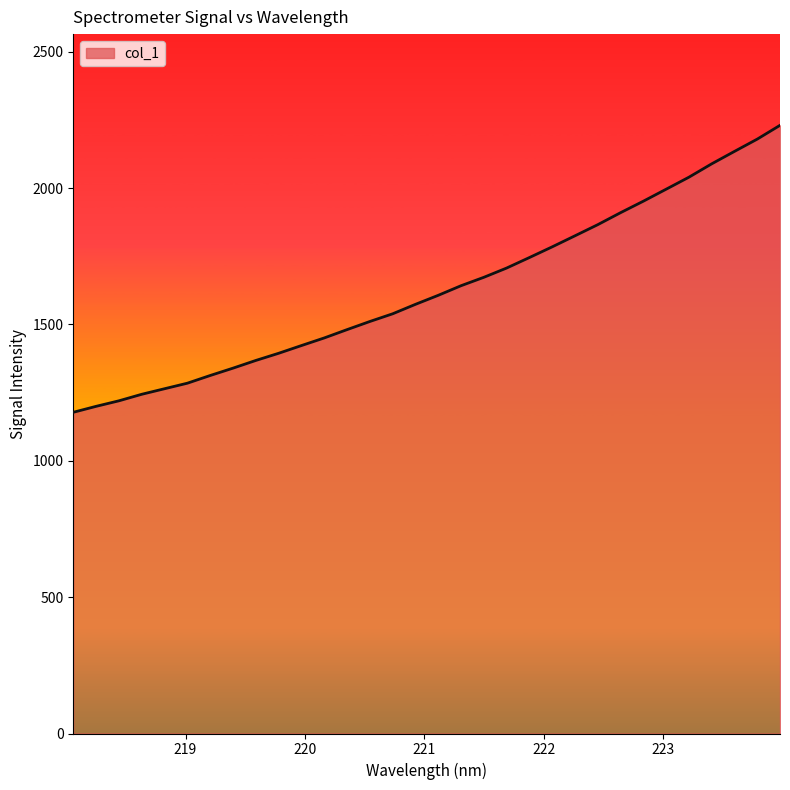

How many lines are shown in the chart?

1